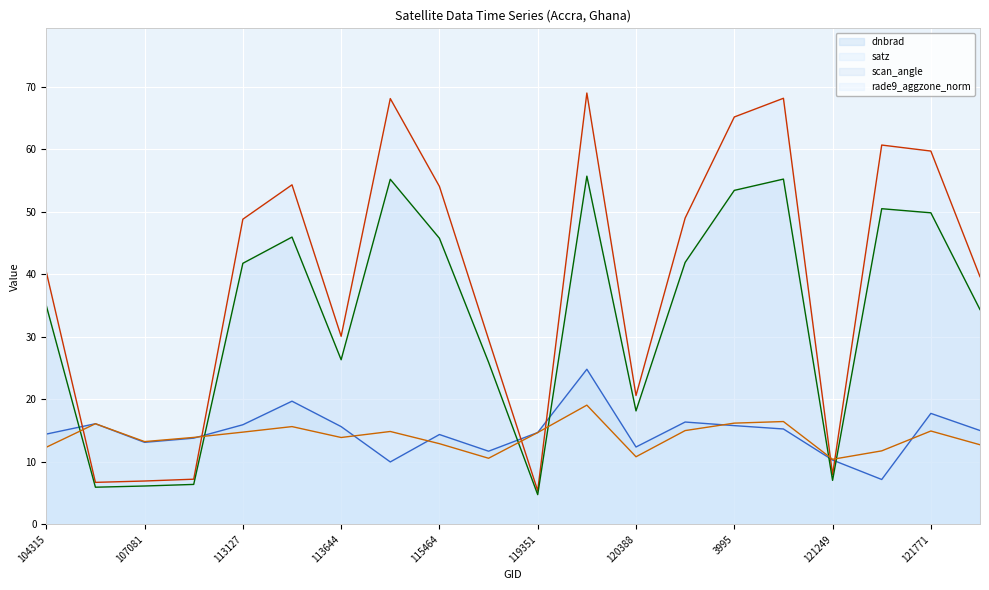

What is the total value across all series at 113127?

121.2